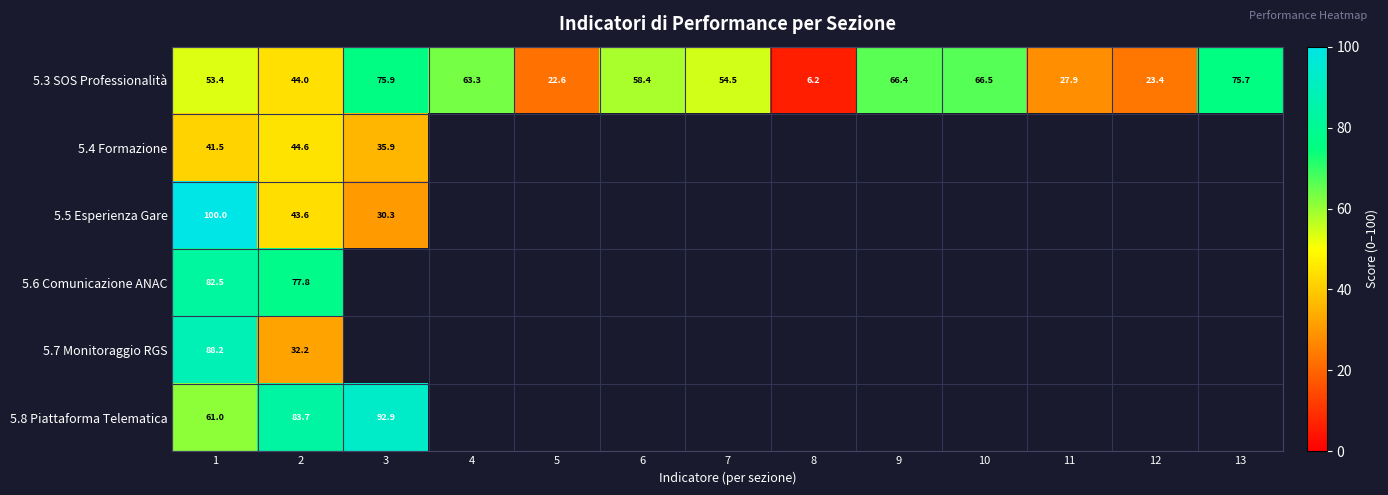

What is the greatest value displayed?

100.0